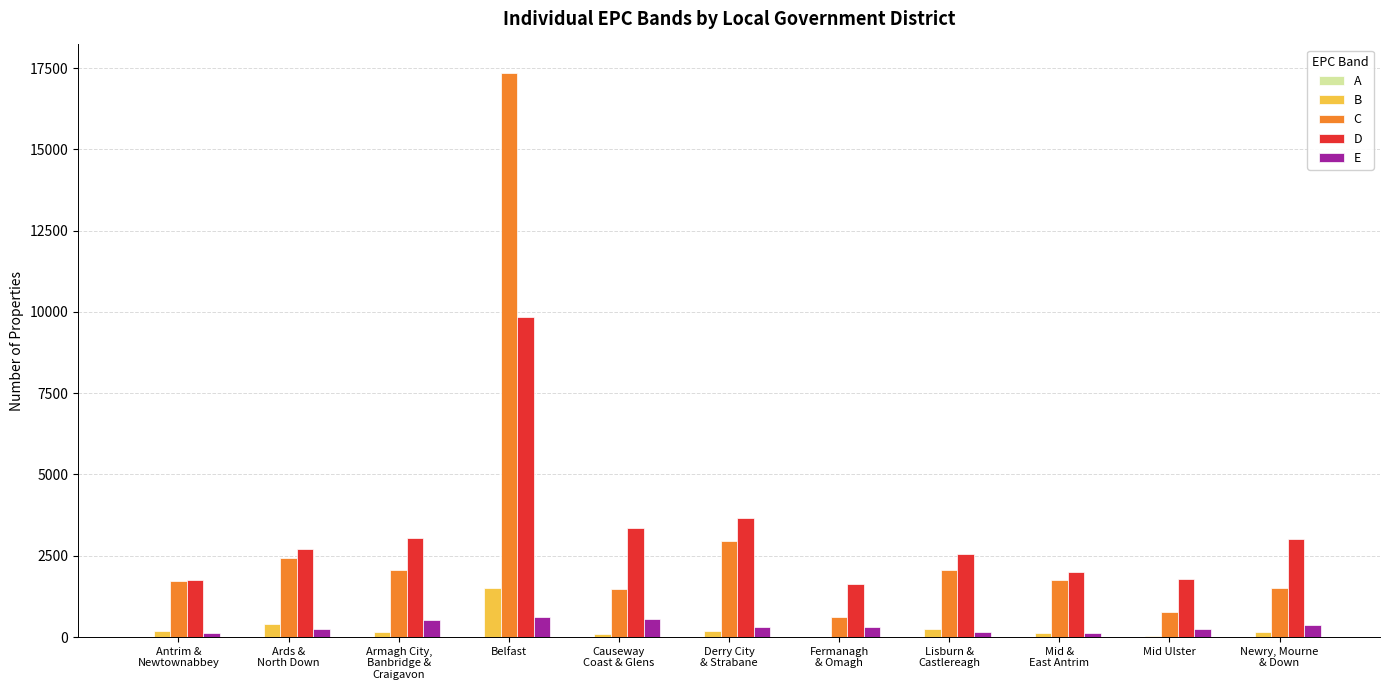

True or false: C has a value of 7791 at Belfast.

False